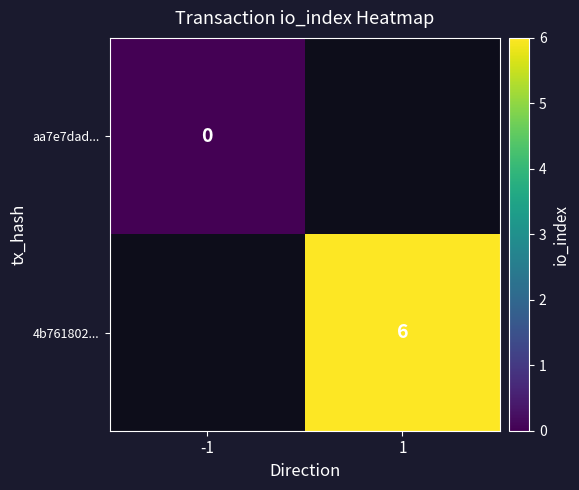

The value of 4b761802... at 1 is 6. True or false?

True